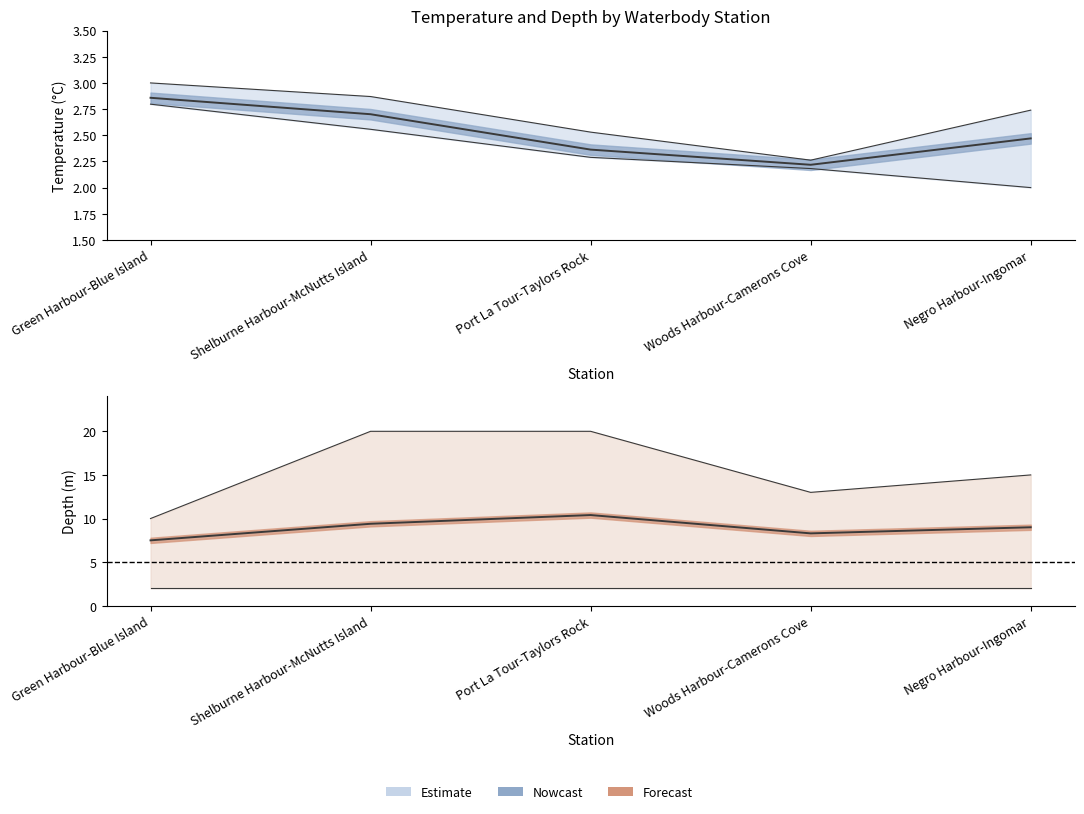

True or false: Mean Temperature and Min Temperature cross at least once.

False